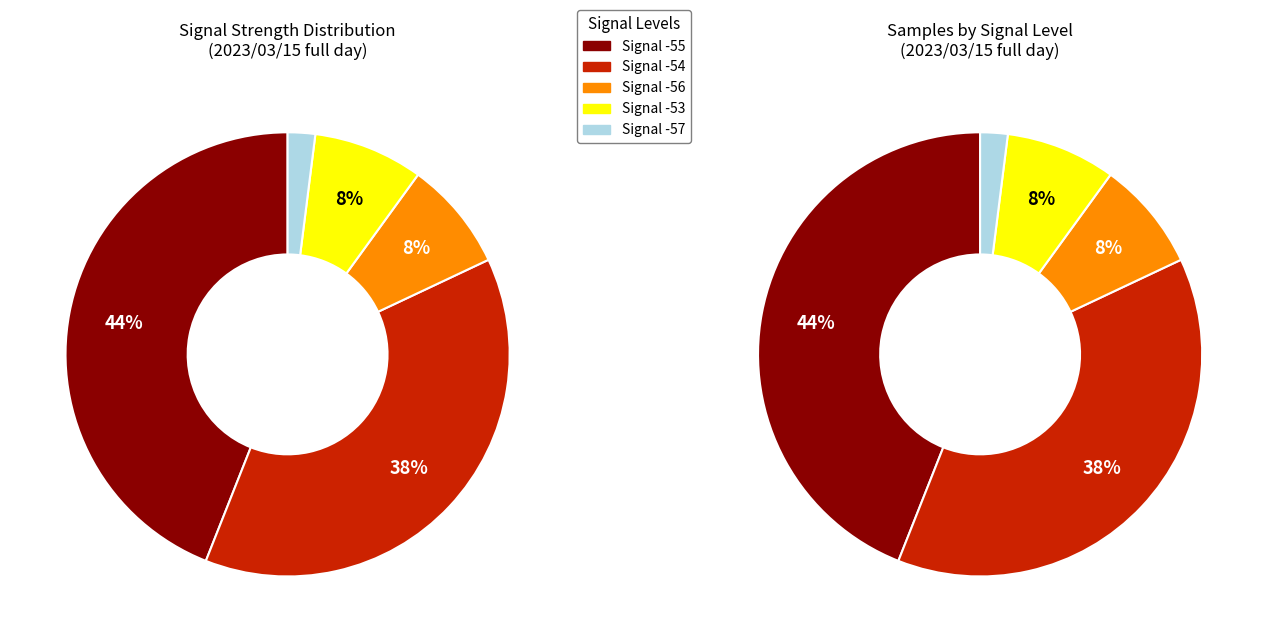

Do Signal -54 and Signal -53 together represent more than half of the pie?

No